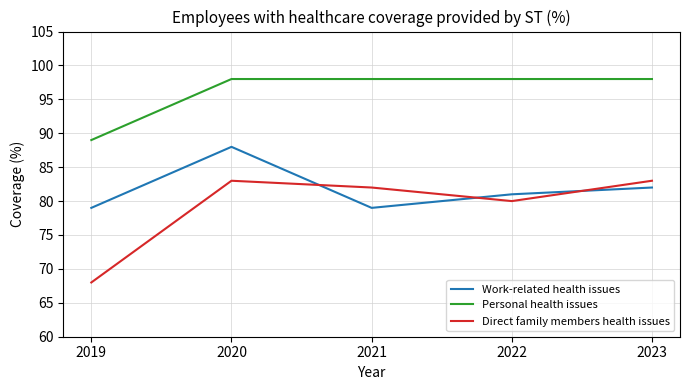

Count the number of data series in this chart.

3